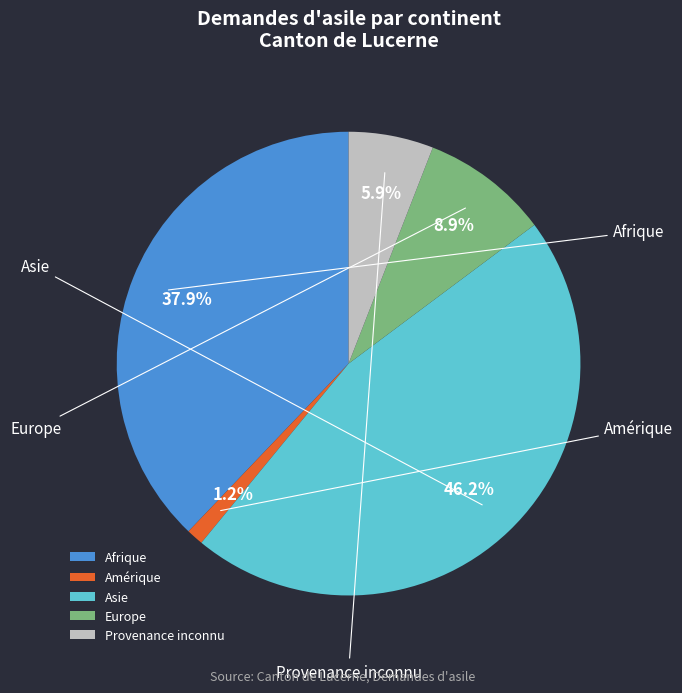

Which slice is the largest?

Asie